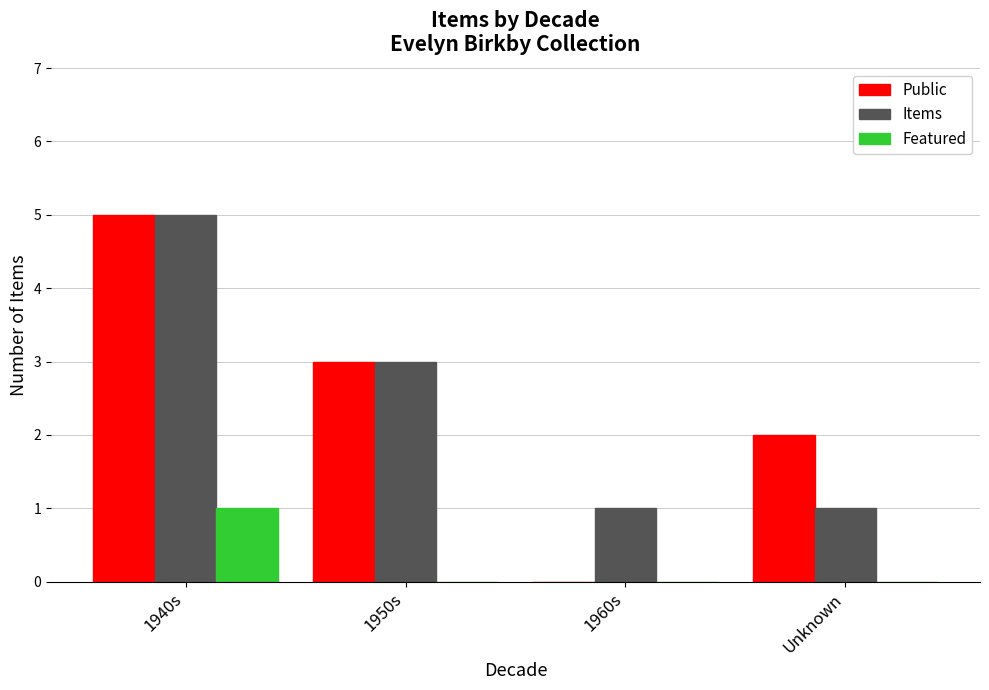

Which category has the highest value in the Public series?

1940s